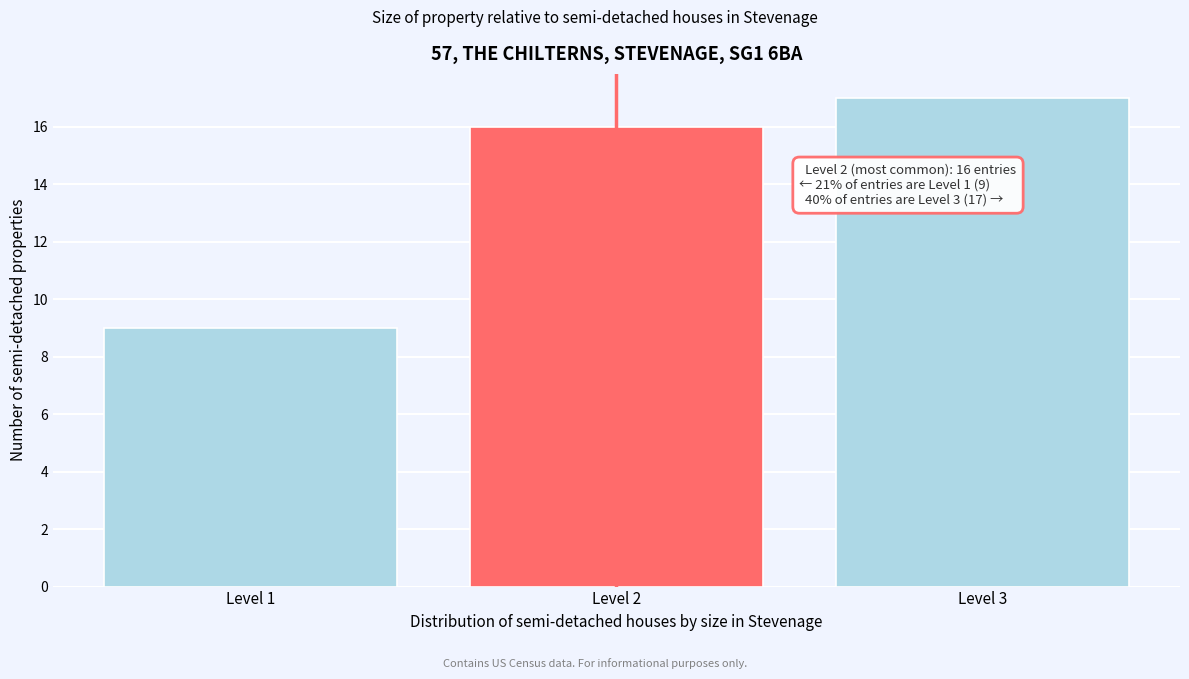

Which range on the x-axis has the tallest bar?

2.5 to 3.5